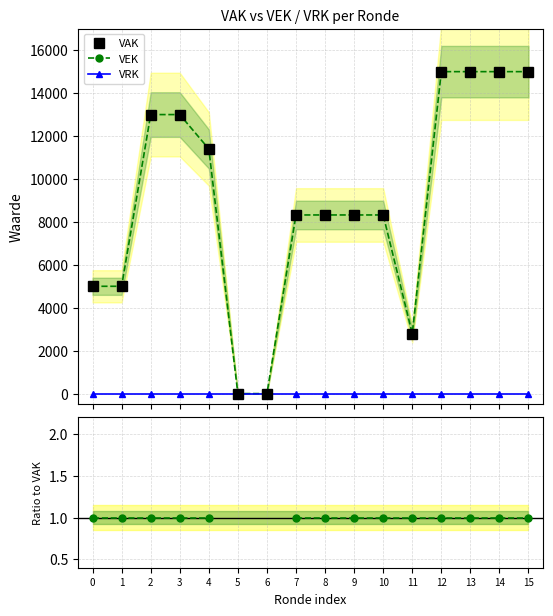

What is the value of the VAK point at the 11th from the left?

8323.0